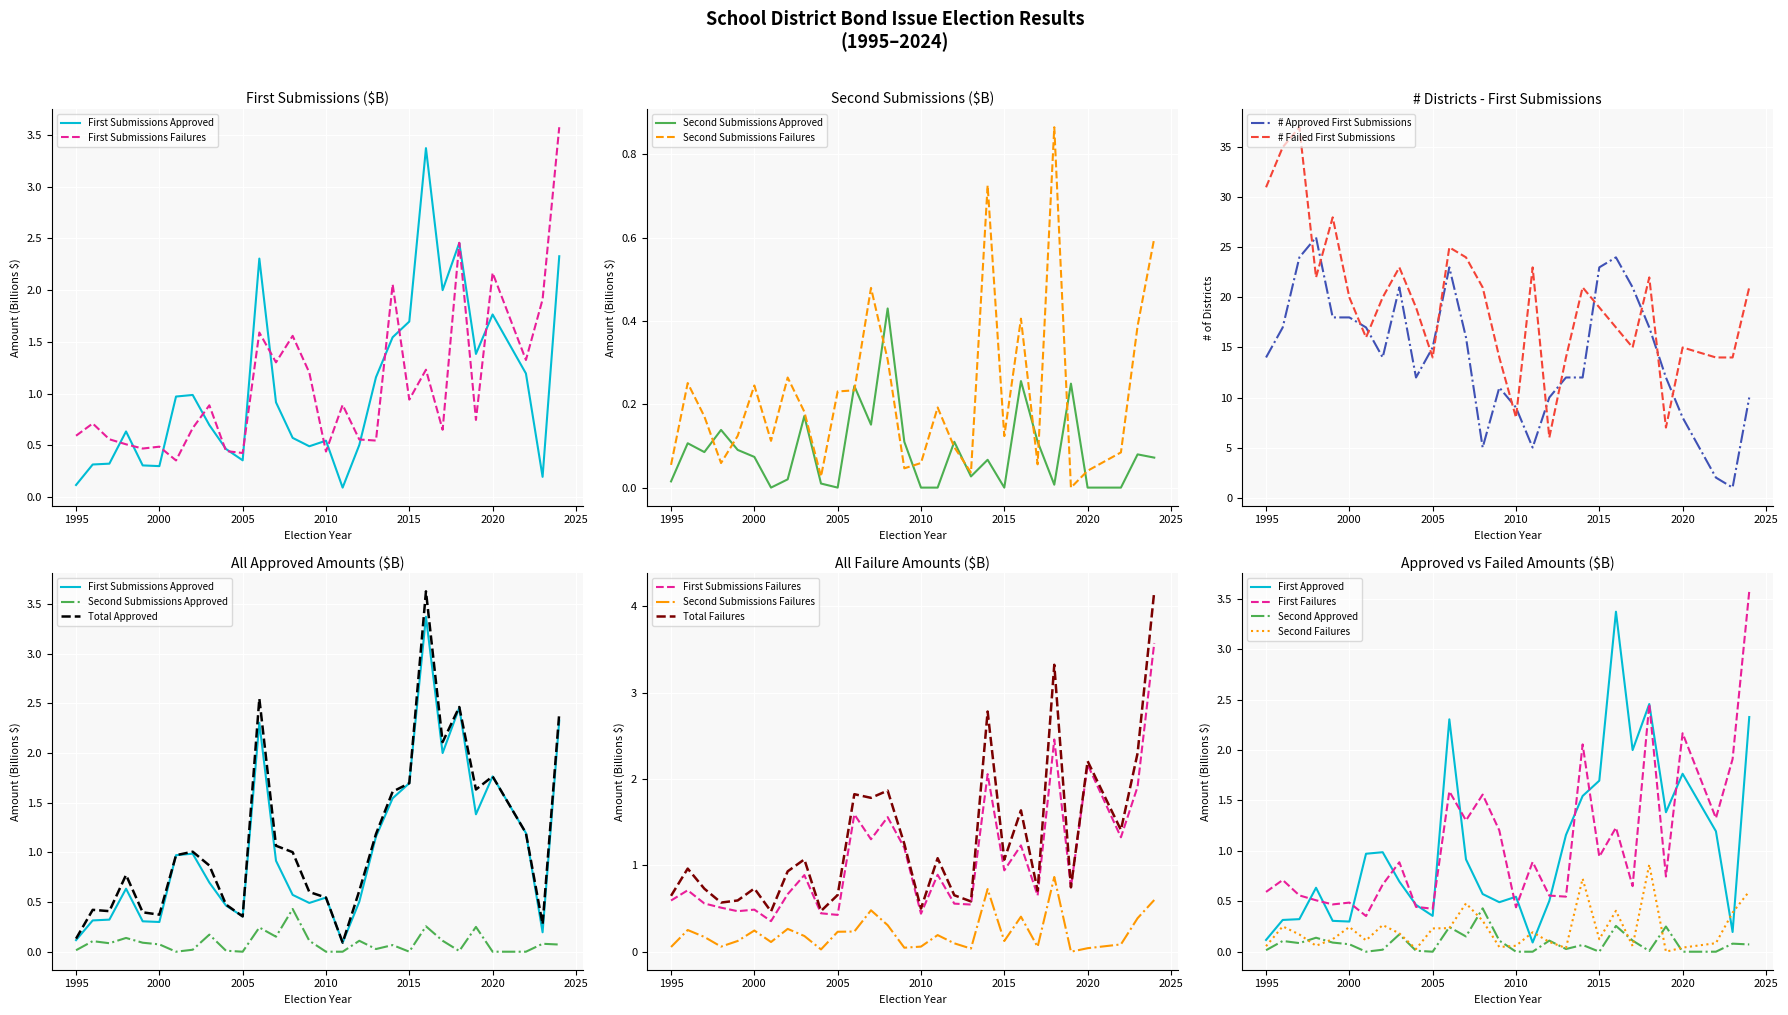

At which label is # Failed First Submissions closest to 21?

2008